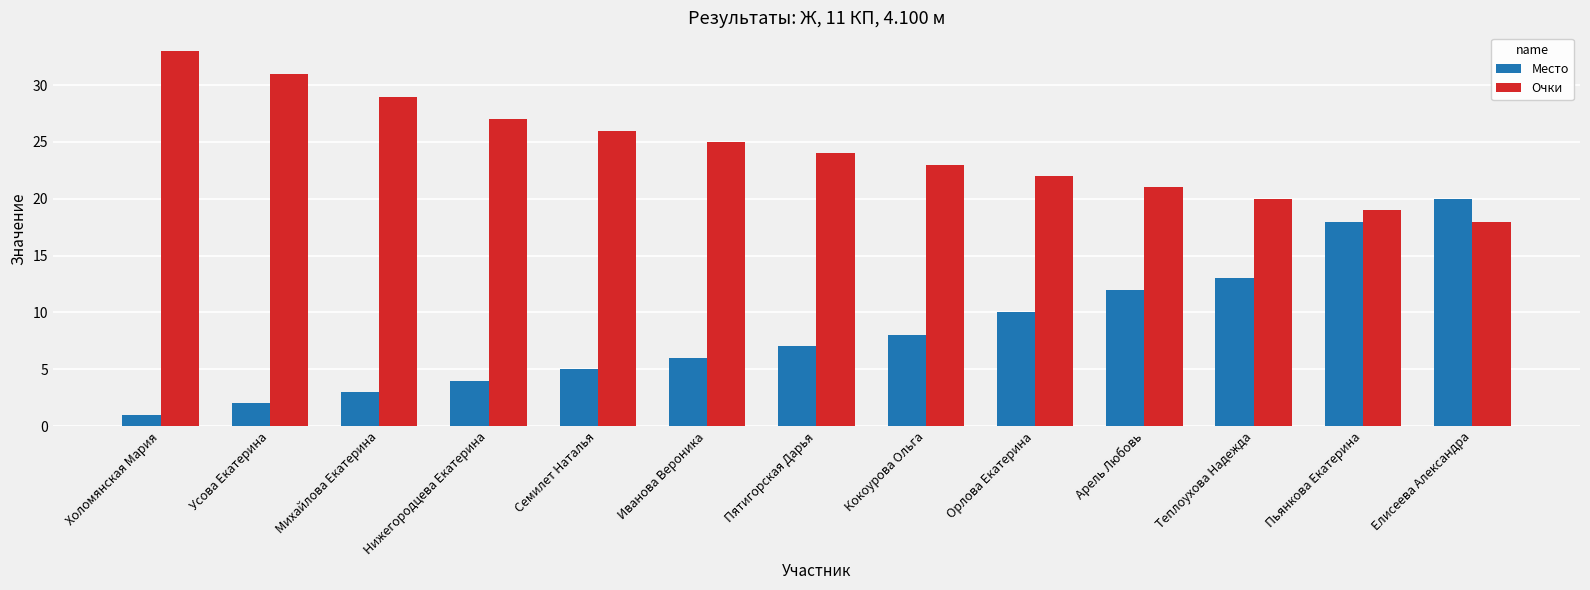

What is the maximum value shown in the chart?

33